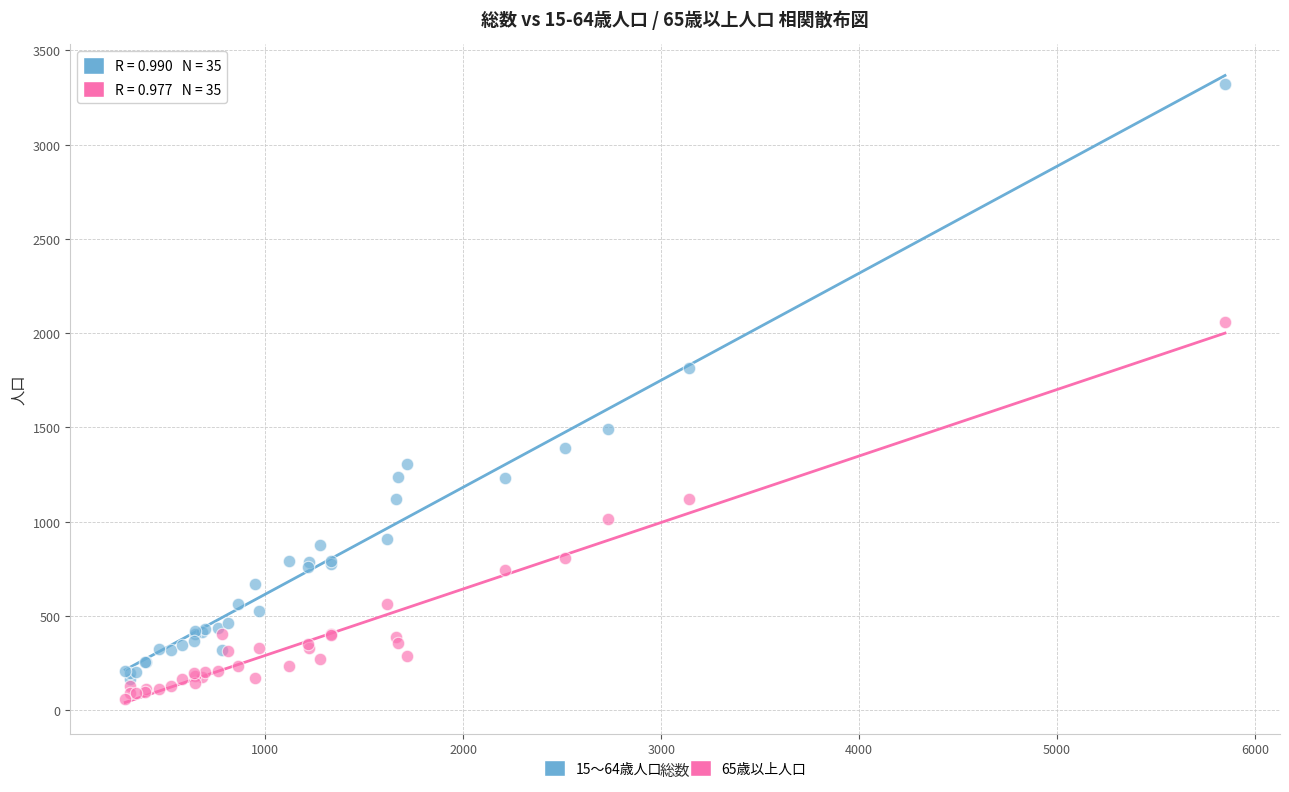

Which series reaches the minimum Y coordinate?

65歳以上人口